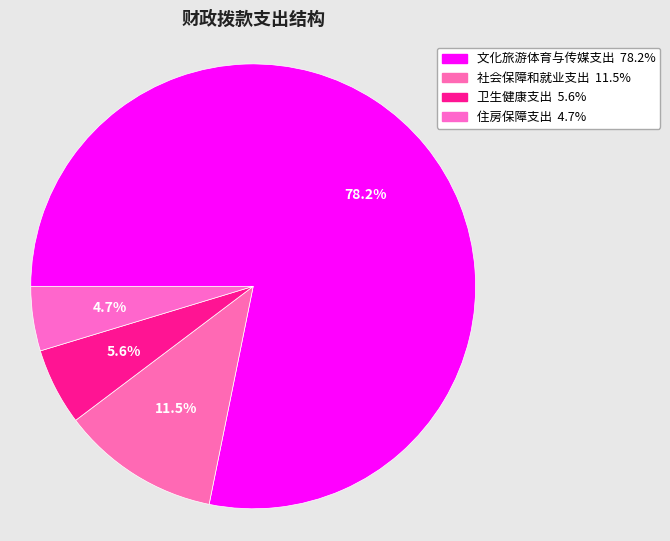

Which slice represents more than half of the pie?

文化旅游体育与传媒支出